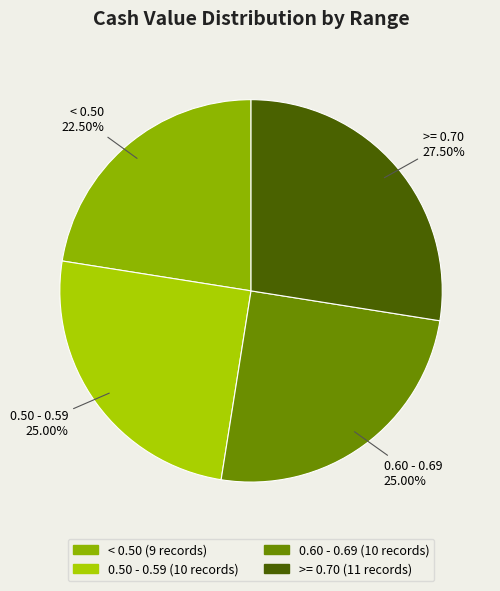

How many slices are in this pie chart?

4